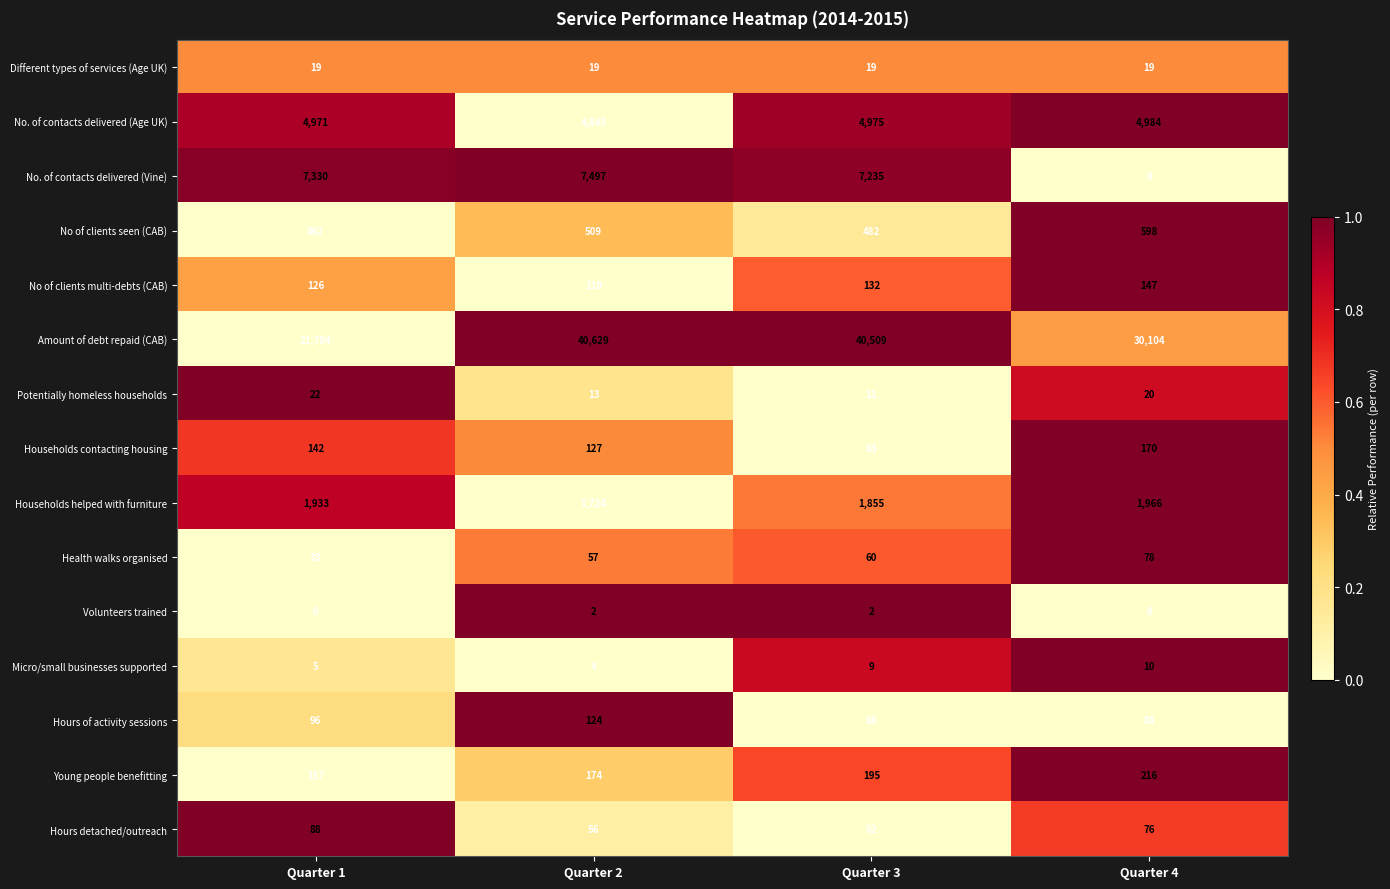

The Hours detached/outreach series shows 52 at Quarter 3. True or false?

True